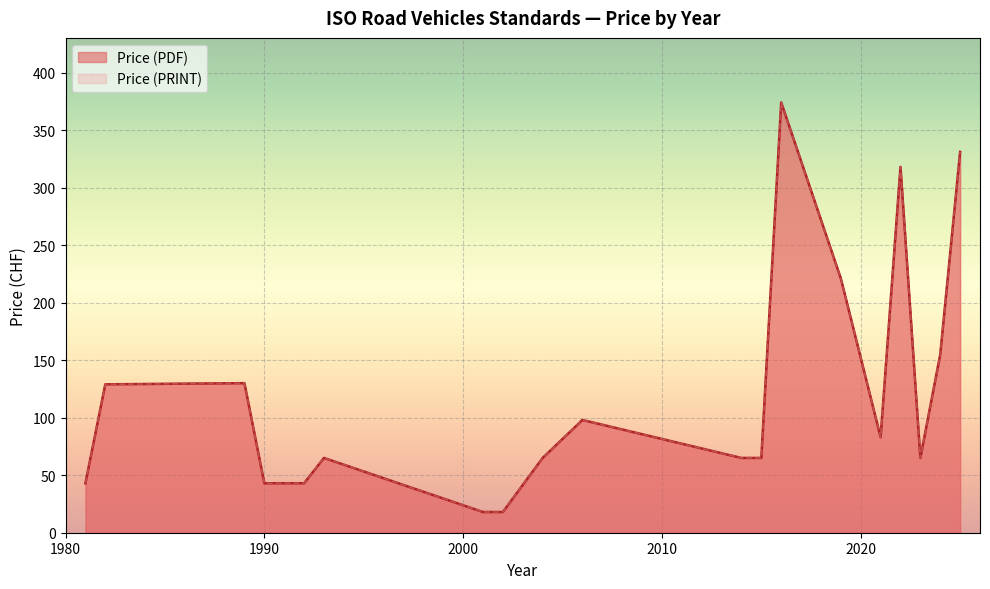

At which category does the chart reach its minimum across all series?

2001